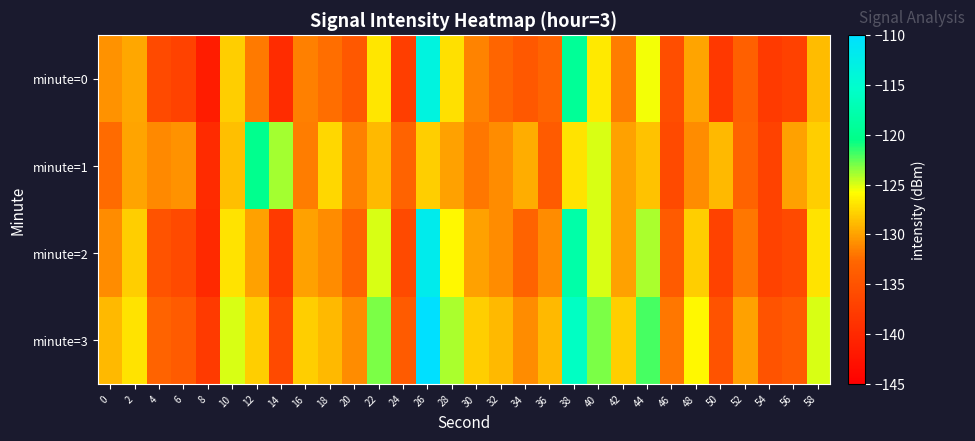

At which category is the sum across all series the highest?

26